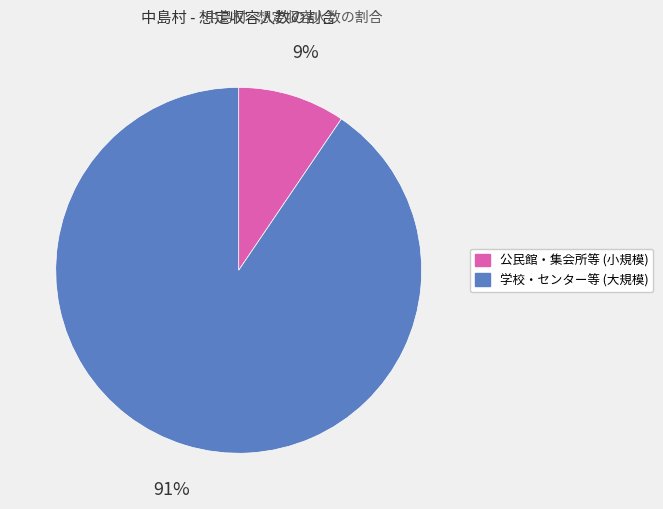

Is there any slice that represents more than half of the pie?

Yes